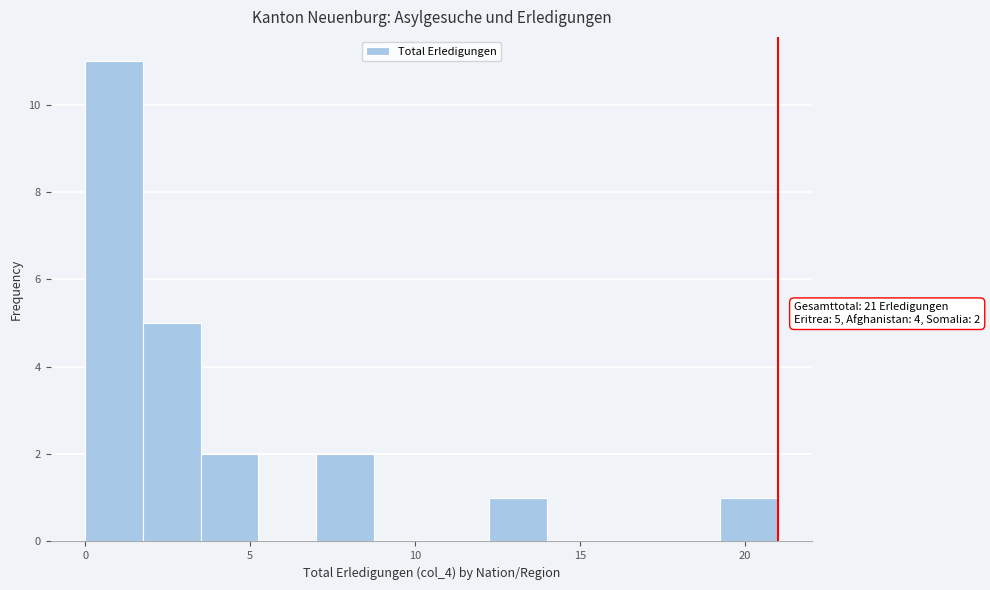

Read against the x-axis, roughly where is the centre of the tallest bar?

1.0